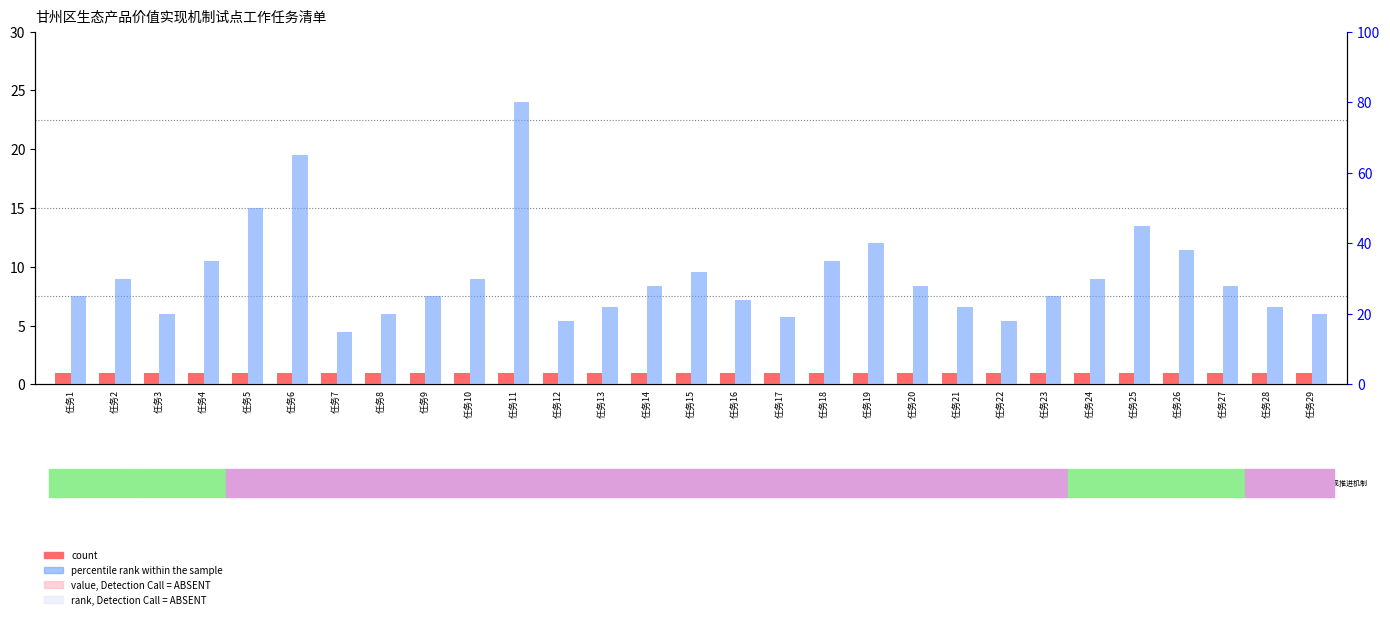

Does the chart contain any negative values?

No